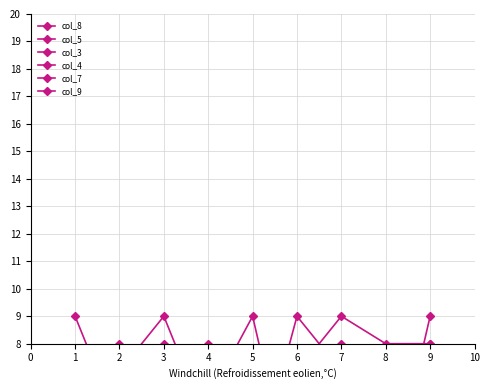

In col_5, how many points are higher than both neighbors (excluding endpoints)?

2